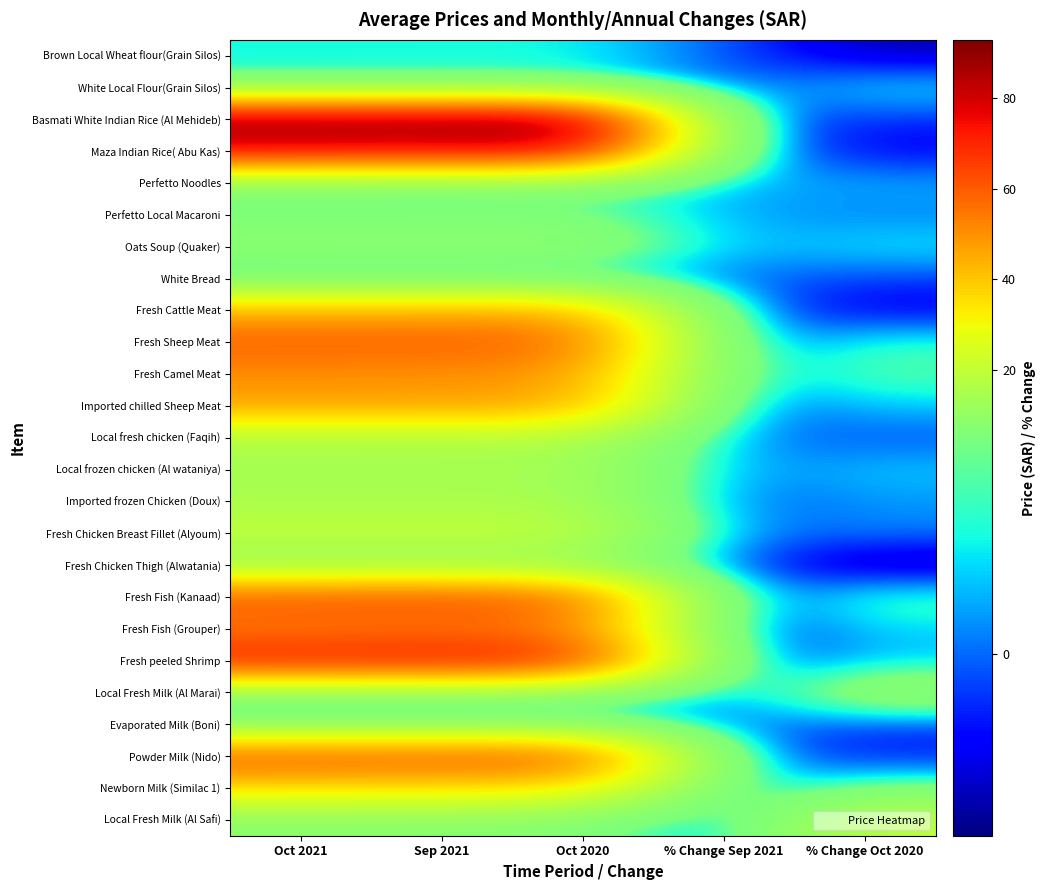

What is the greatest value displayed?

92.7